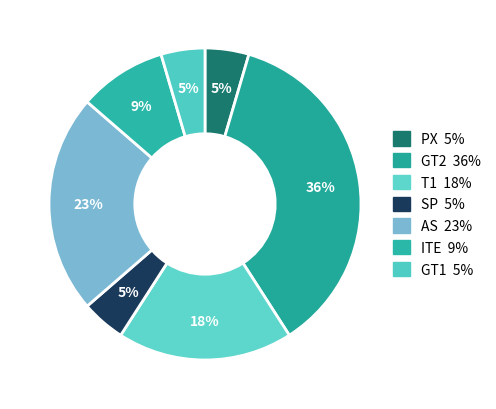

Is it true that GT1 is 10% of the pie?

False